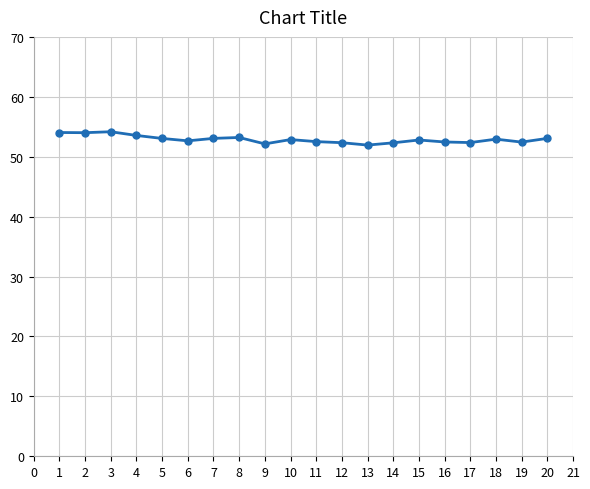

What is the minimum value shown in the chart?

51.9